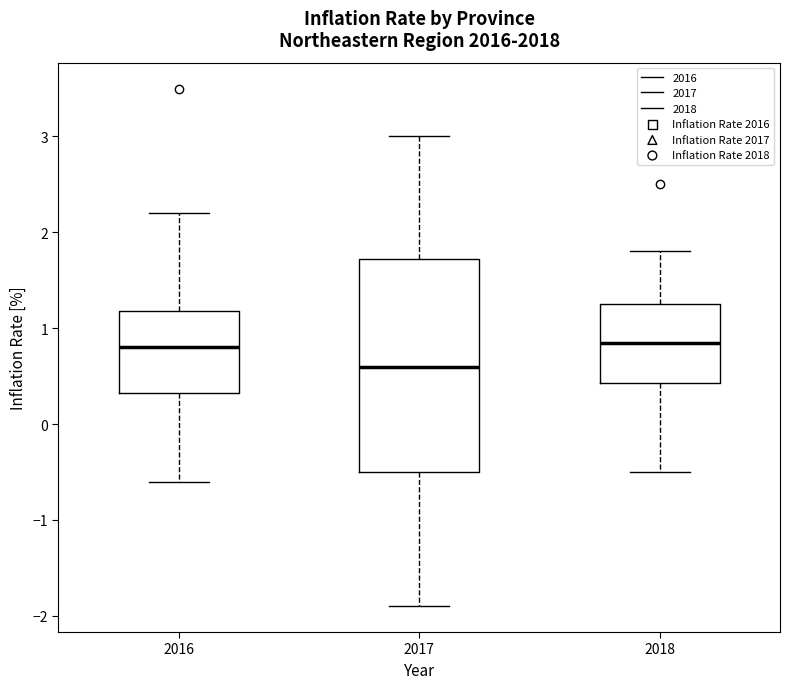

Where is the lower edge of the box at x = 2016 on the y-axis? The values are not printed on the chart, so give them approximately, as read against the axis.

0.3